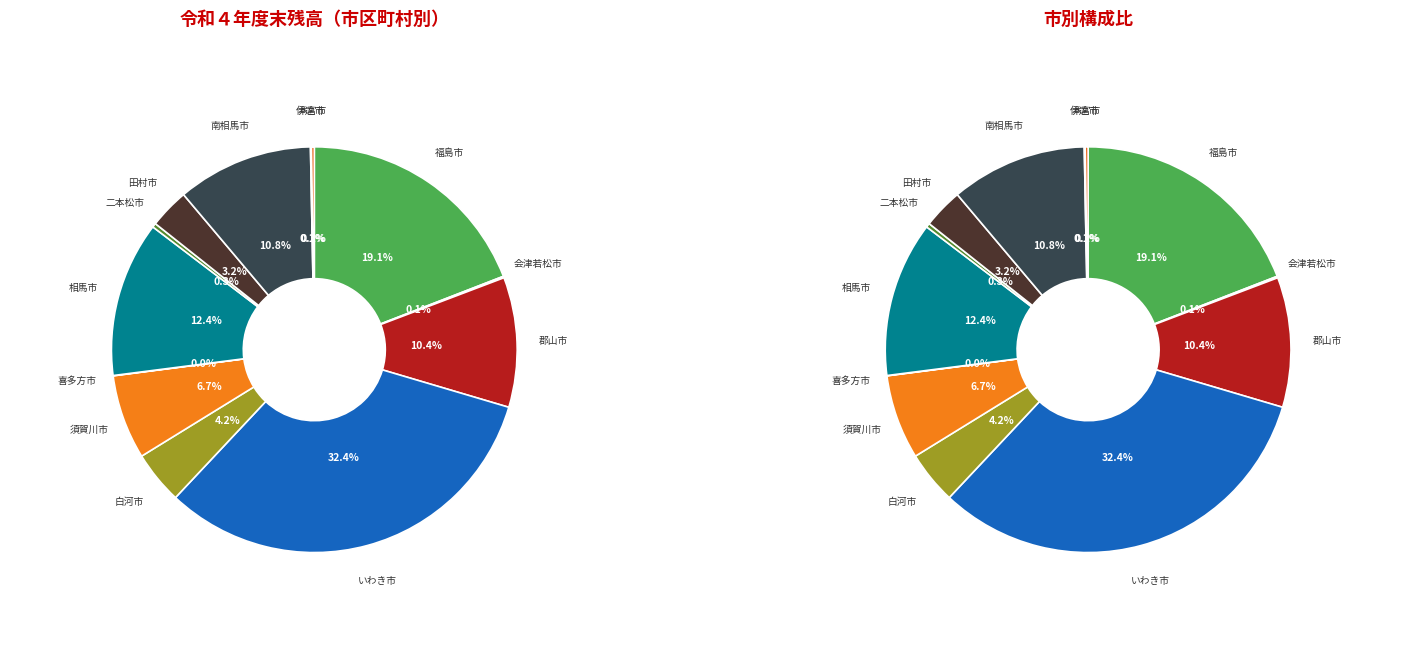

Is there any slice that represents more than half of the pie?

No